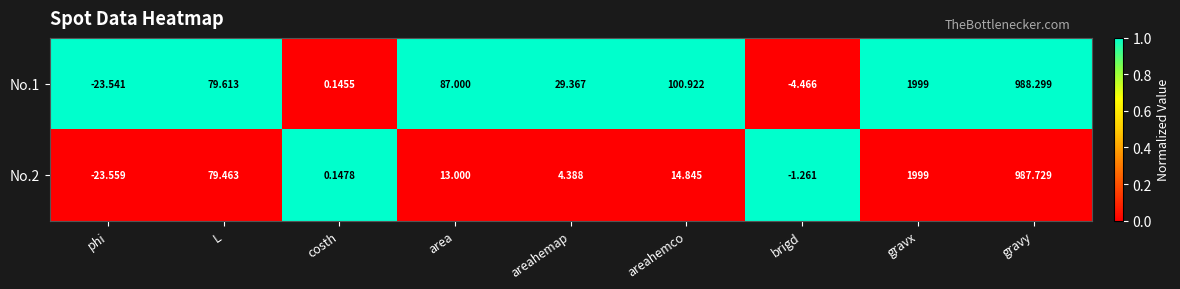

What is the spread (max minus min) of values at gravy?

0.6